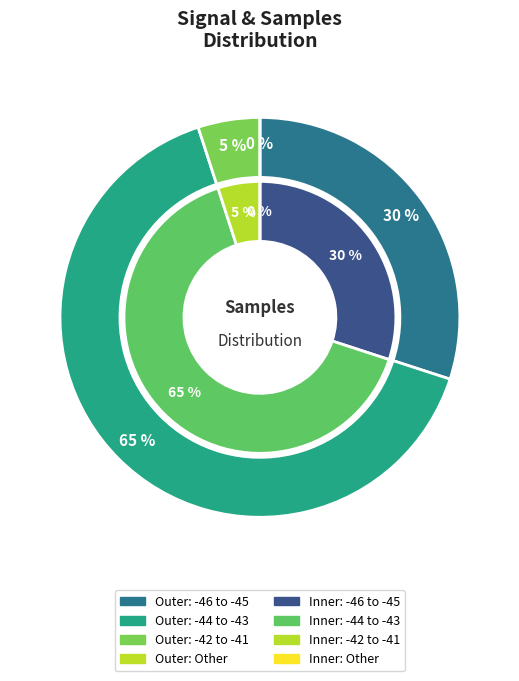

Which has a higher value, -44 or -43?

-43